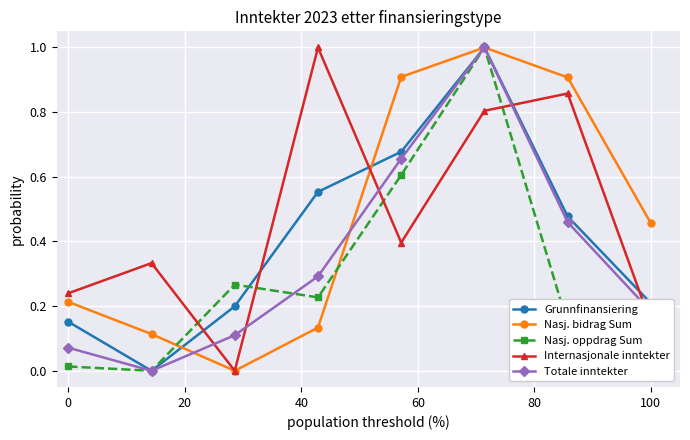

How many times do Internasjonale inntekter and Totale inntekter cross each other?

5